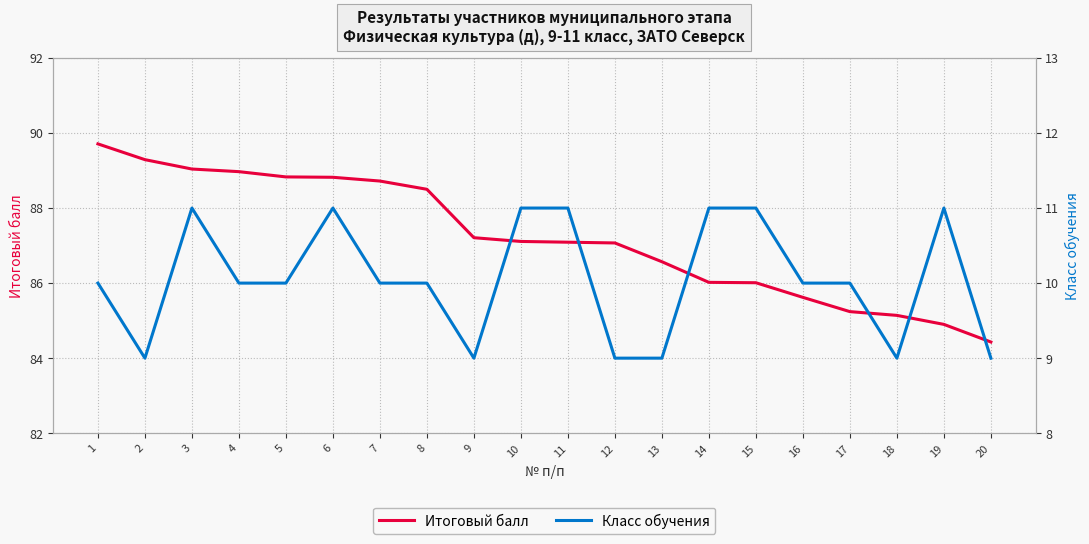

What is the total value across all series at 9?

96.2